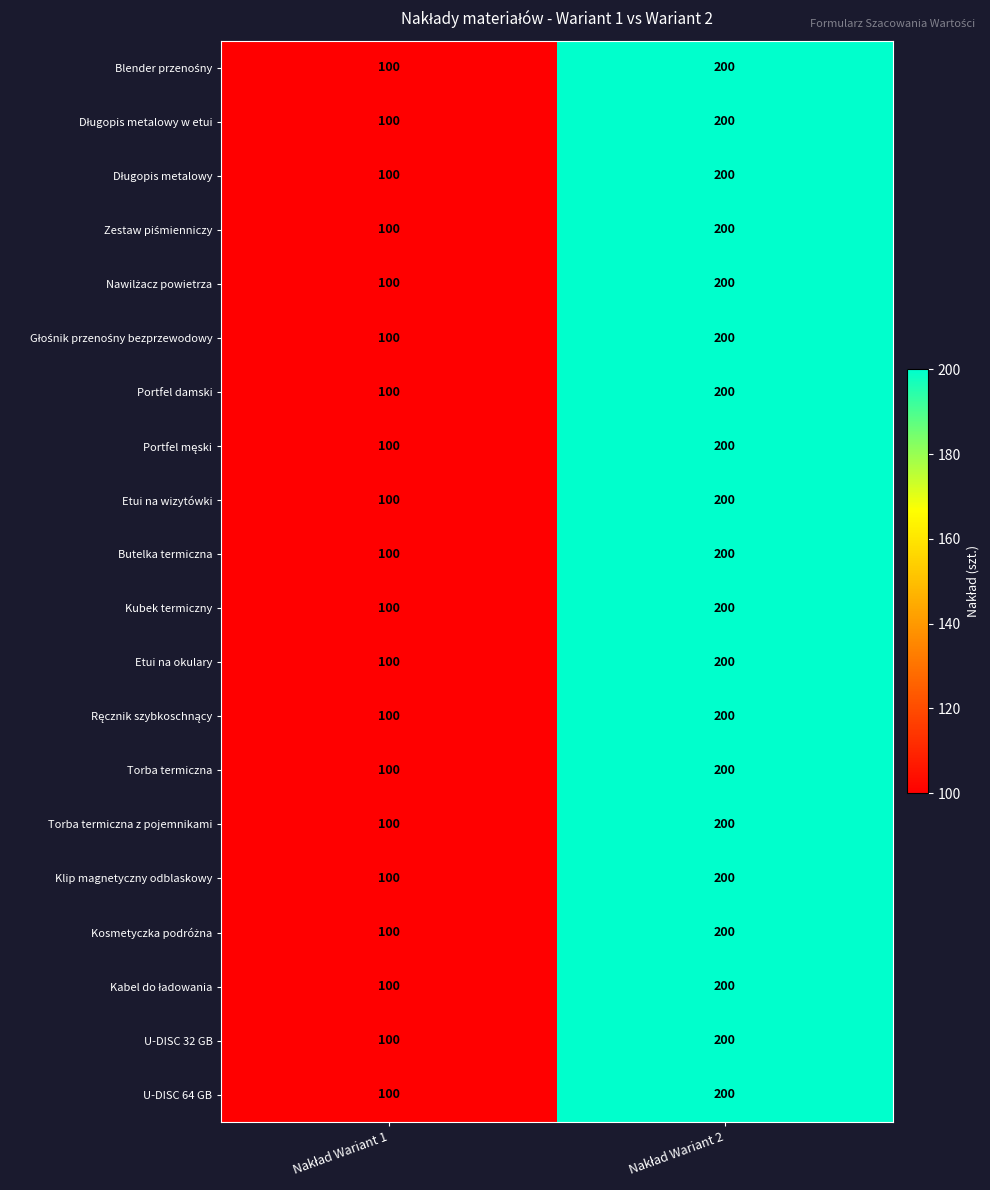

What is the sum of all Torba termiczna z pojemnikami values?

300